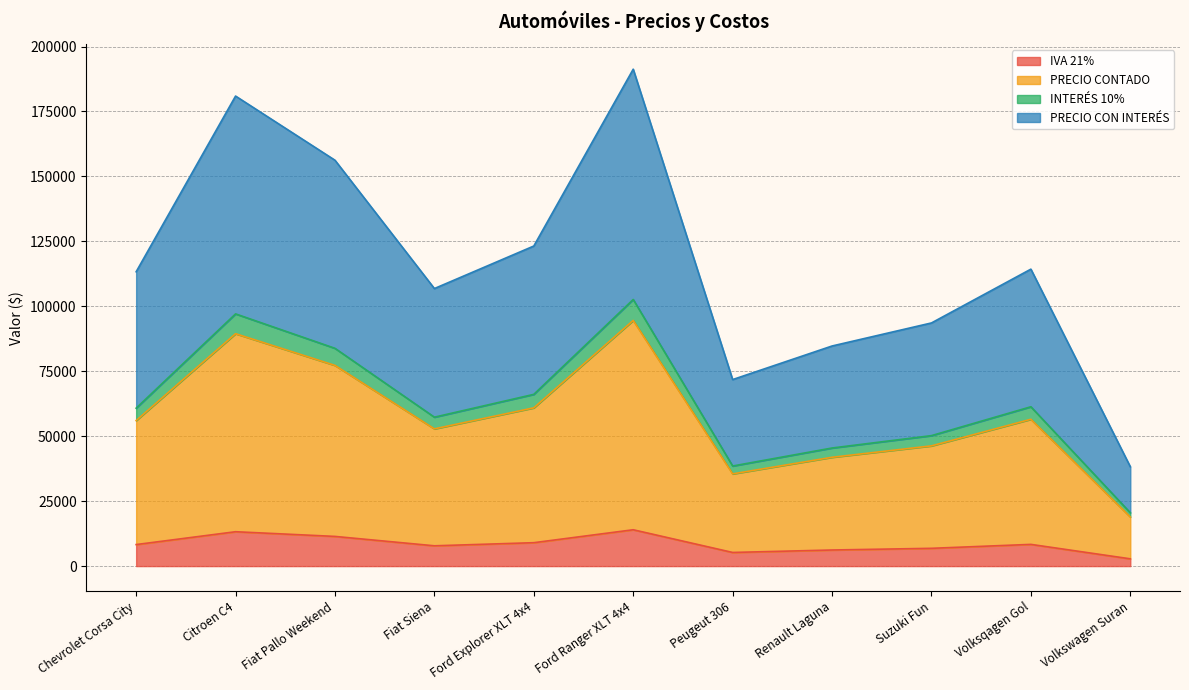

What are all the series names shown in the legend?

IVA 21%, PRECIO CONTADO, INTERÉS 10%, PRECIO CON INTERÉS